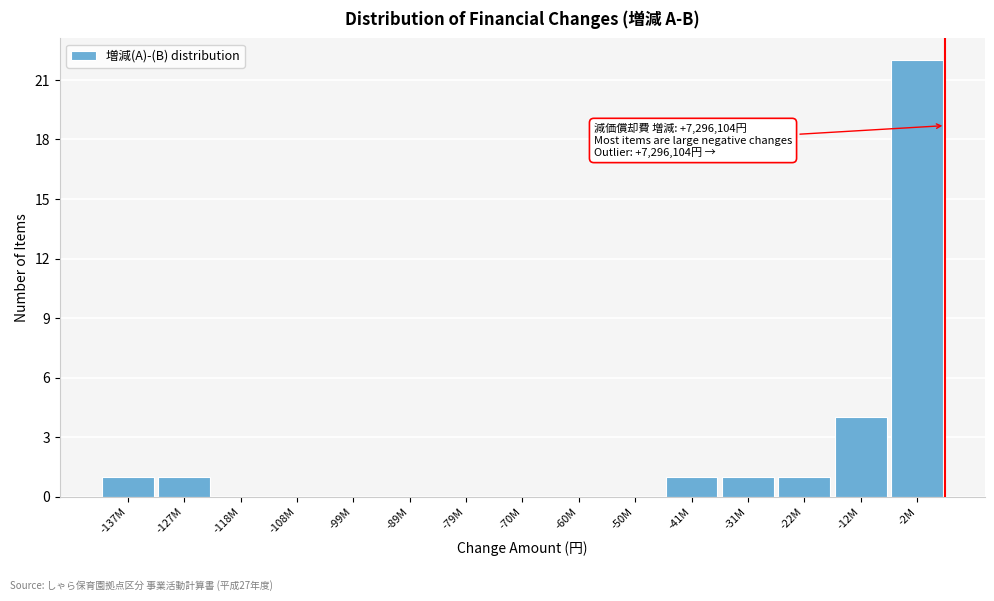

Reading left to right, list all the values displayed in this chart.

-137M=1	-127M=1	-118M=0	-108M=0	-99M=0	-89M=0	-79M=0	-70M=0	-60M=0	-50M=0	-41M=1	-31M=1	-22M=1	-12M=4	-2M=22